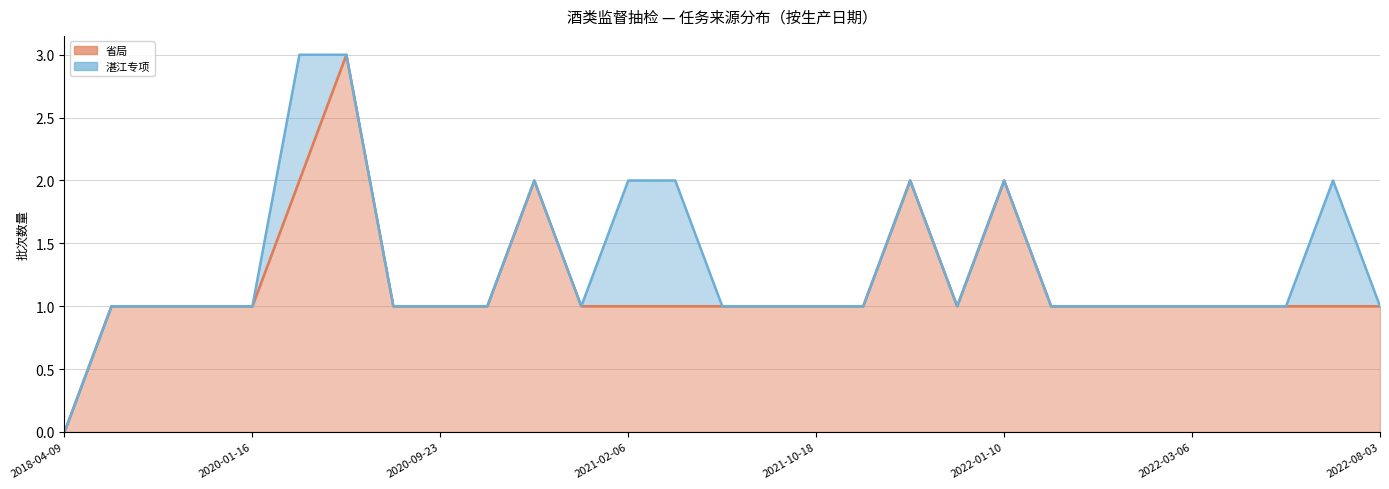

What is the maximum value shown in the chart?

3